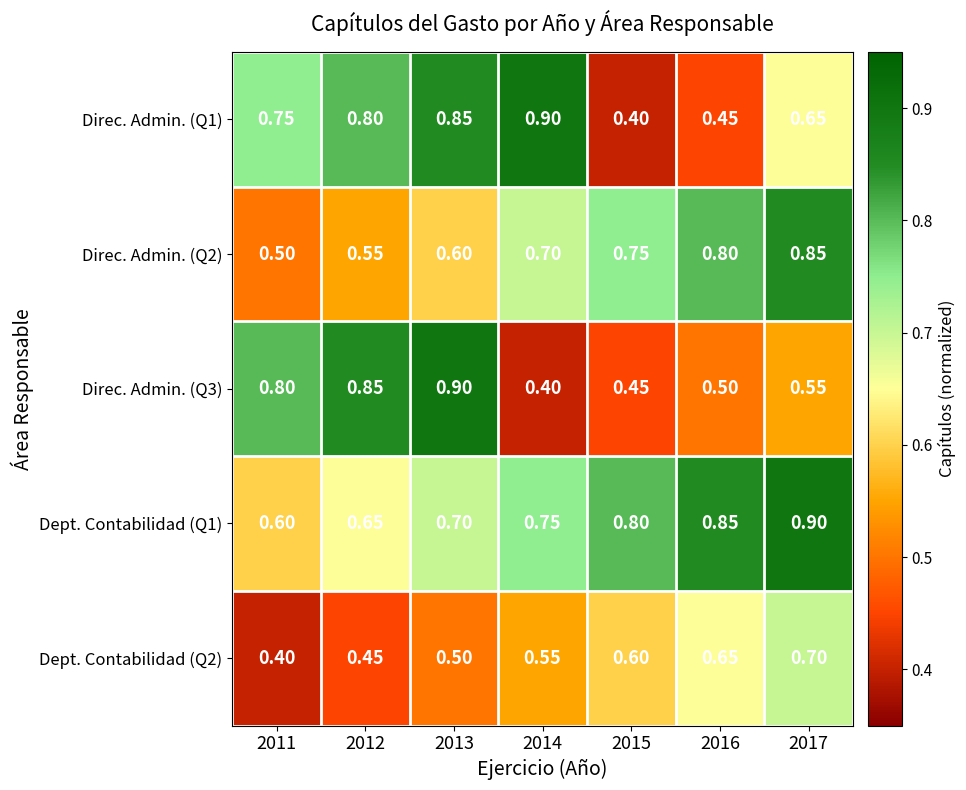

Reading left to right, what are all the values shown in this chart?

Direc. Admin. (Q1): 2011=0.8	2012=0.8	2013=0.8	2014=0.9	2015=0.4	2016=0.5	2017=0.7
Direc. Admin. (Q2): 2011=0.5	2012=0.6	2013=0.6	2014=0.7	2015=0.8	2016=0.8	2017=0.8
Direc. Admin. (Q3): 2011=0.8	2012=0.8	2013=0.9	2014=0.4	2015=0.5	2016=0.5	2017=0.6
Dept. Contabilidad (Q1): 2011=0.6	2012=0.7	2013=0.7	2014=0.8	2015=0.8	2016=0.8	2017=0.9
Dept. Contabilidad (Q2): 2011=0.4	2012=0.5	2013=0.5	2014=0.6	2015=0.6	2016=0.7	2017=0.7